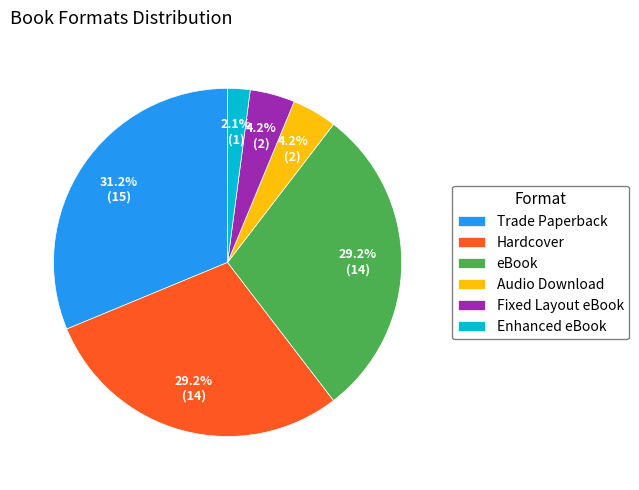

Is there any slice that represents more than half of the pie?

No